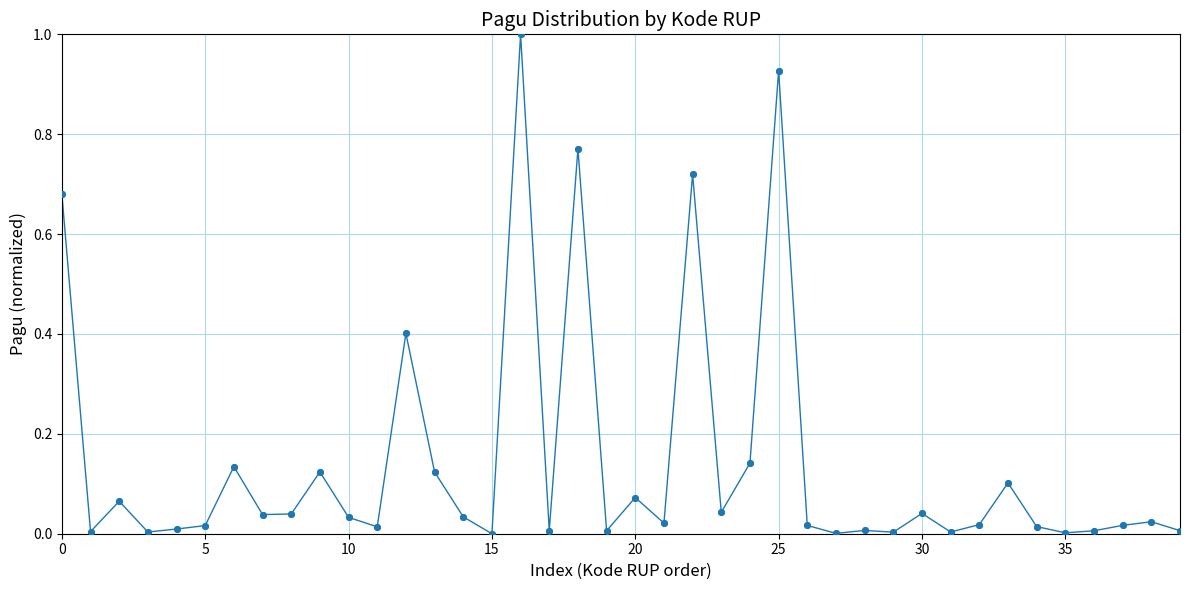

What is the sum of all values?

5.7